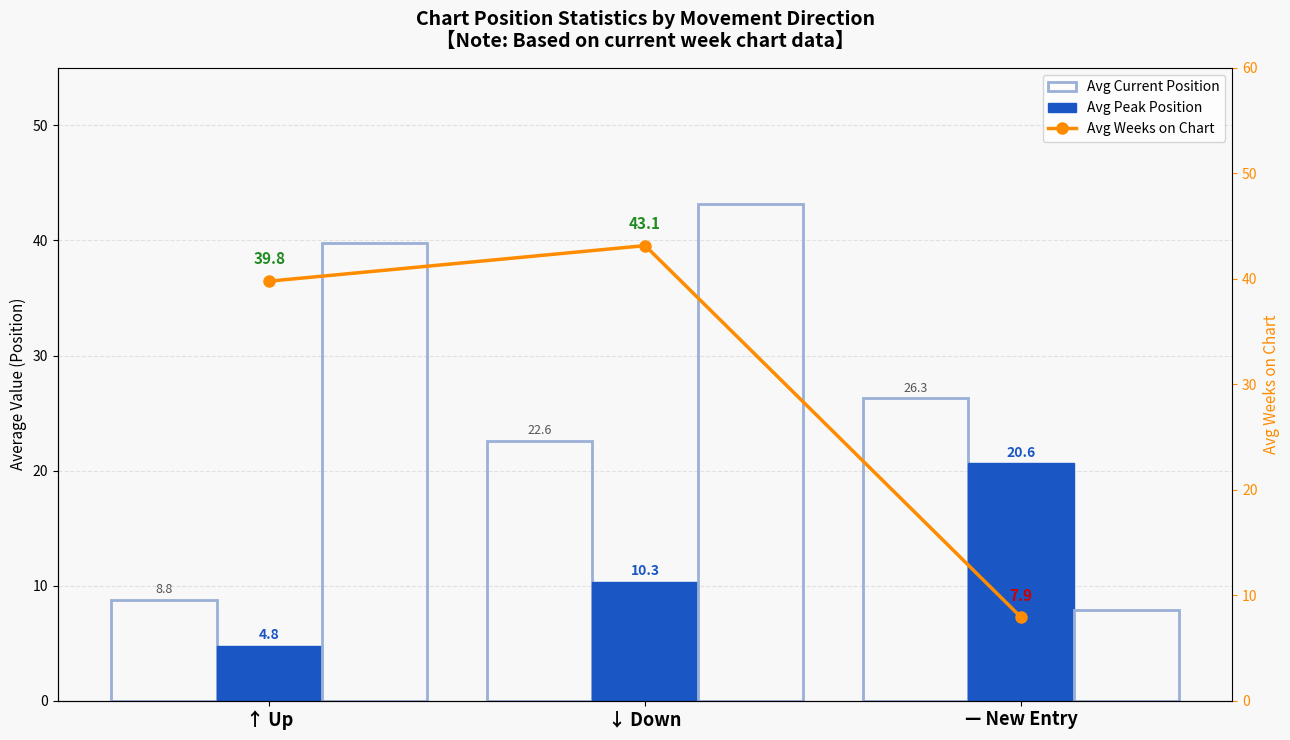

What is the difference between the highest and lowest values at ↓ Down?

32.8